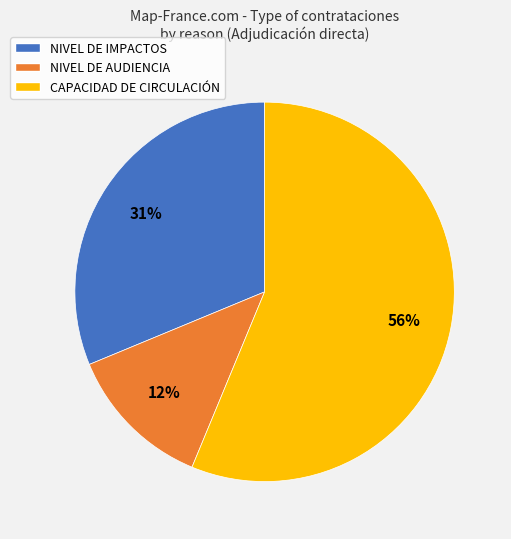

Is the sum of NIVEL DE AUDIENCIA and NIVEL DE IMPACTOS greater than half?

No